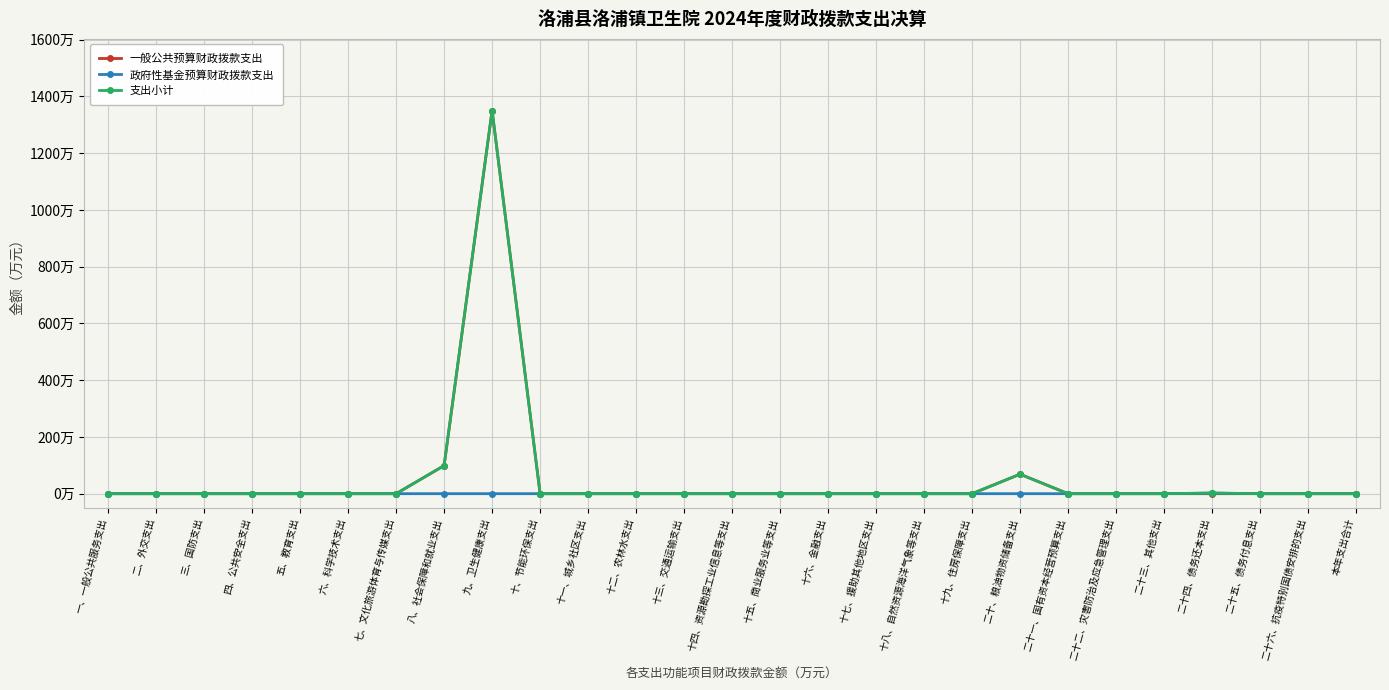

The value of 支出小计 at 九、卫生健康支出 is 1350.1. True or false?

True